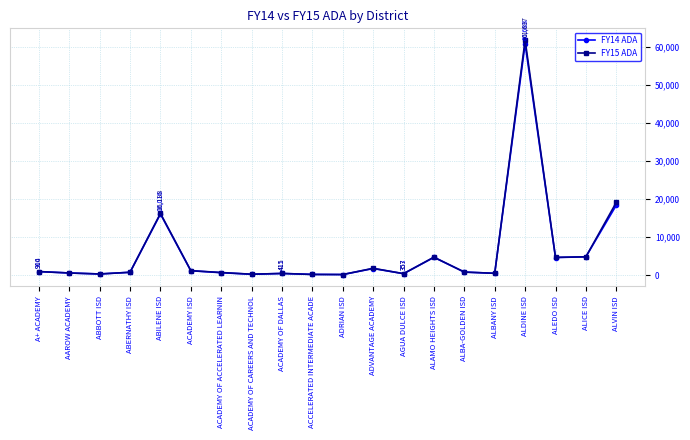

Is the value of FY15 ADA at ALICE ISD greater than the value of FY14 ADA at A+ ACADEMY?

Yes